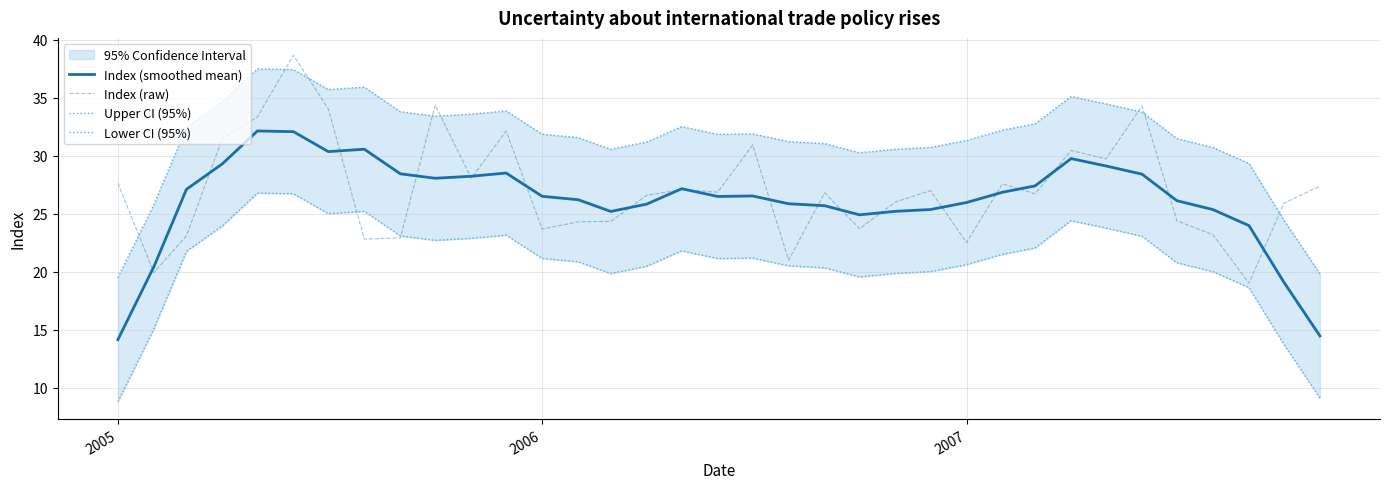

What is the lowest value of the Index (smoothed mean) series?

14.1